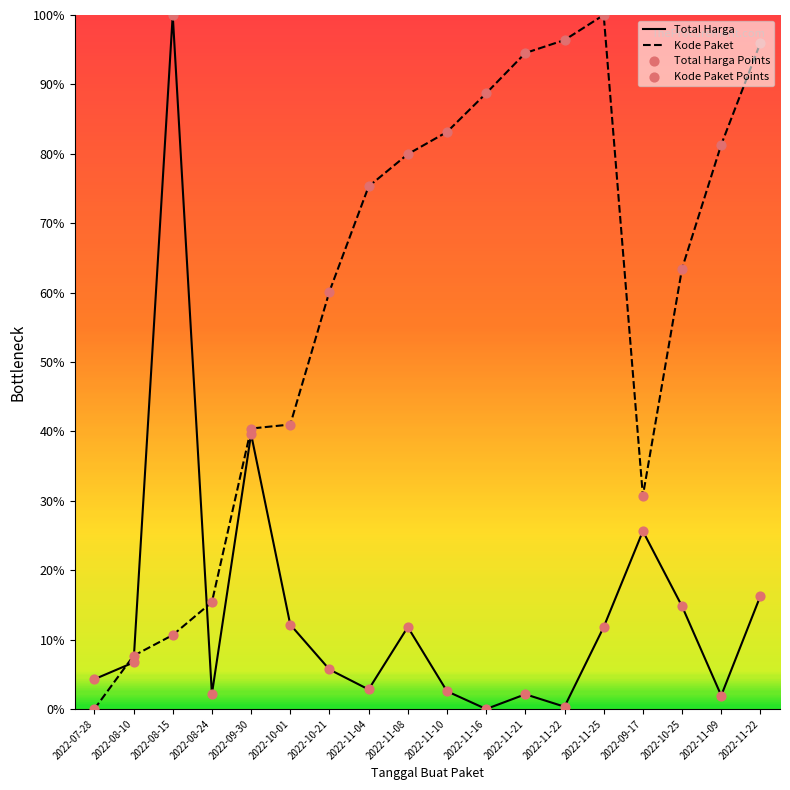

What is the total value across all series at 2022-10-21?

65.9